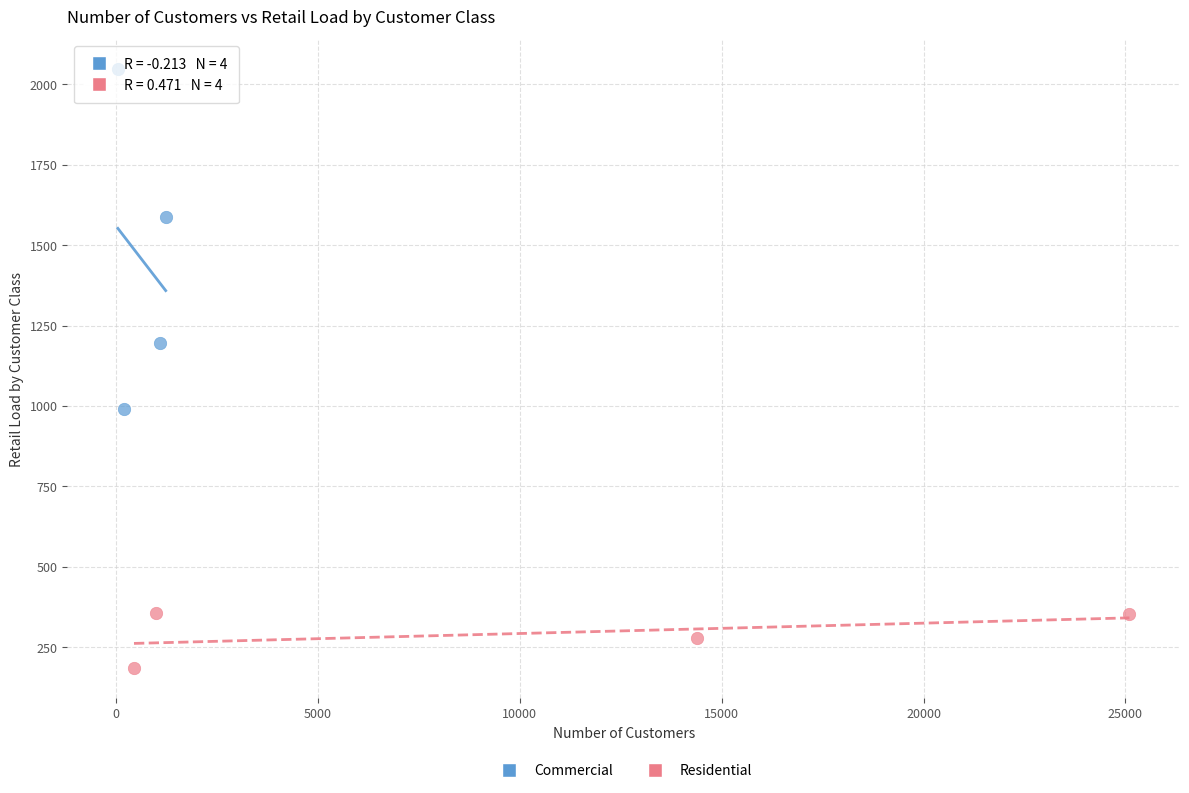

Which series has the widest spread of Y values?

Commercial